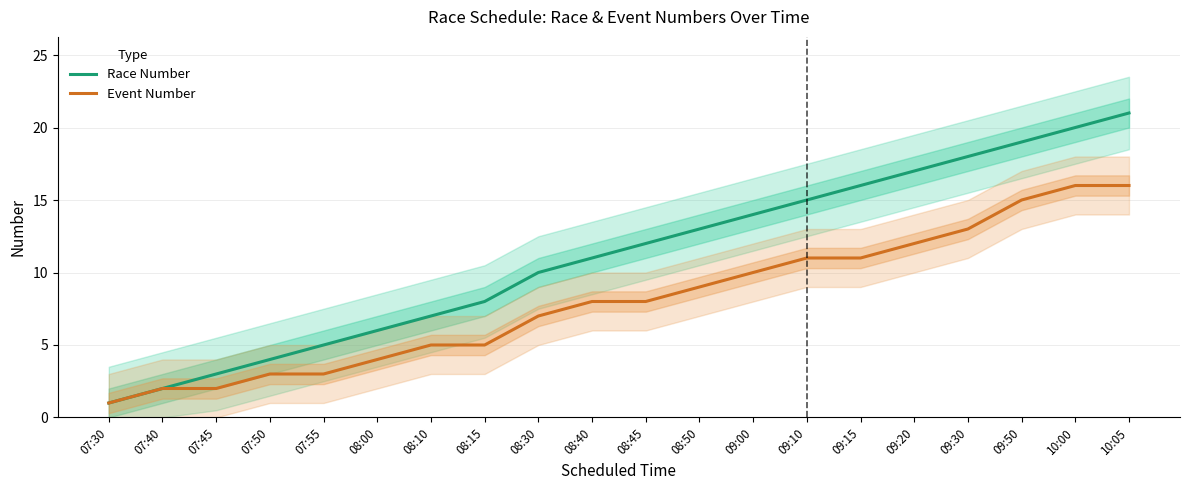

The value of Event Number at 07:55 is 3. True or false?

True